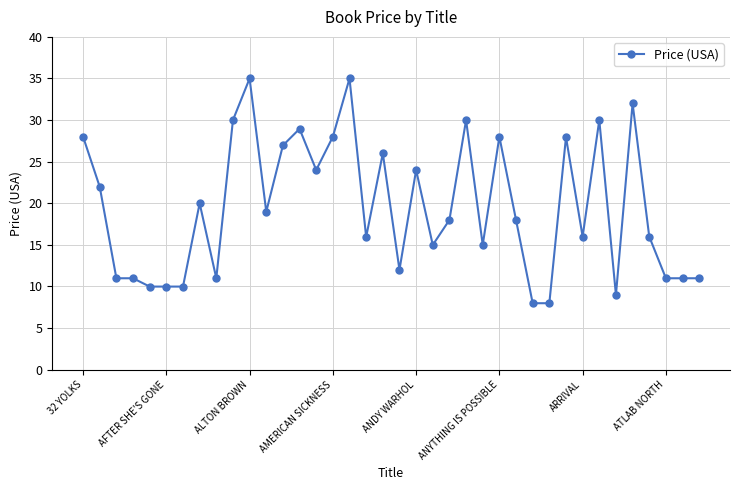

How many series are shown in this chart?

1